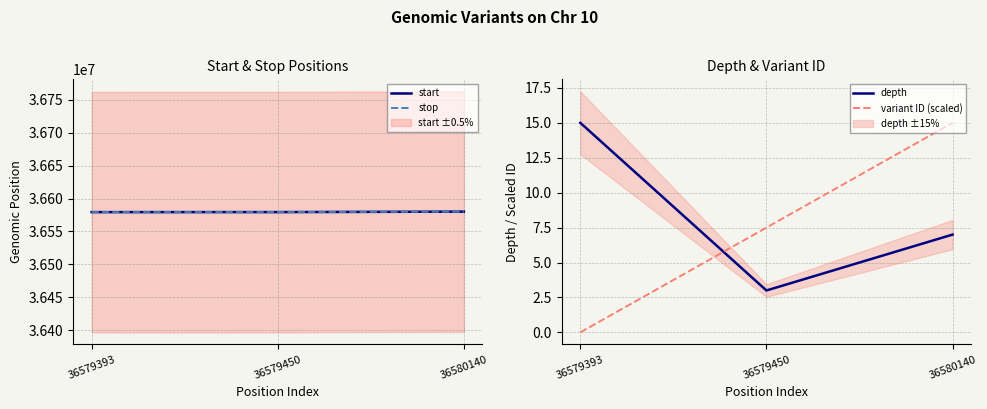

Reading right to left, transcribe all the data shown in this chart.

start: 36580140.0	36579450.0	36579393.0
stop: 36580141.0	36579451.0	36579394.0
depth: 7.0	3.0	15.0
variant ID (scaled): 15.0	7.5	0.0